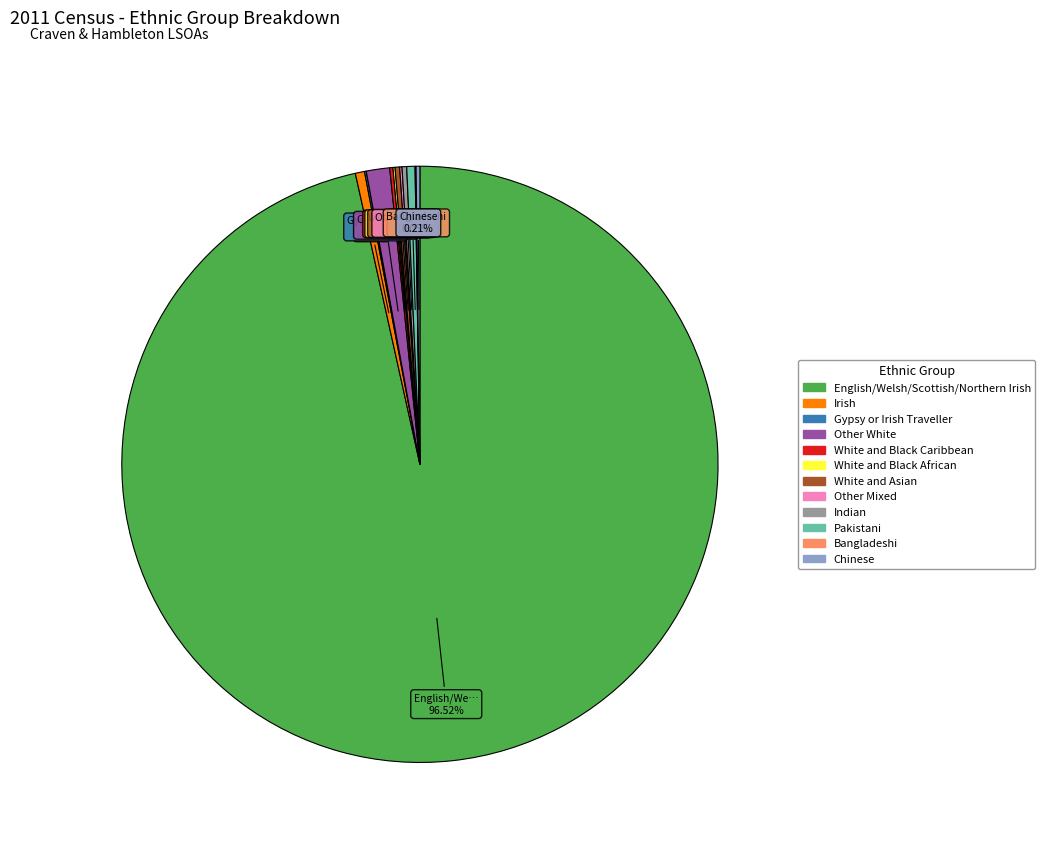

What is the largest slice in the pie chart?

English/Welsh/Scottish/Northern Irish